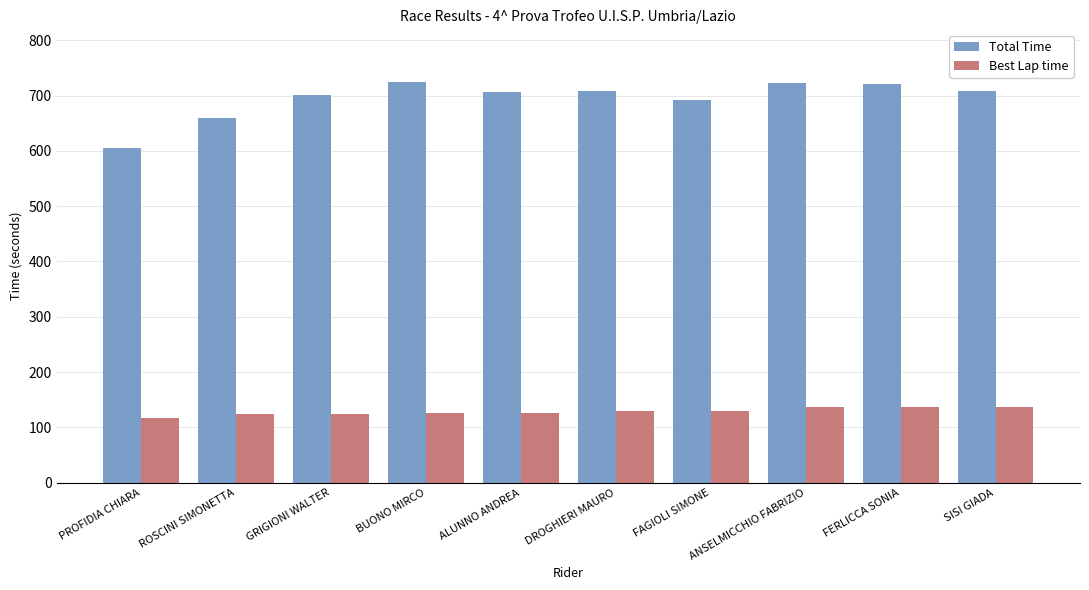

Which label corresponds to the smallest value in the chart?

PROFIDIA CHIARA